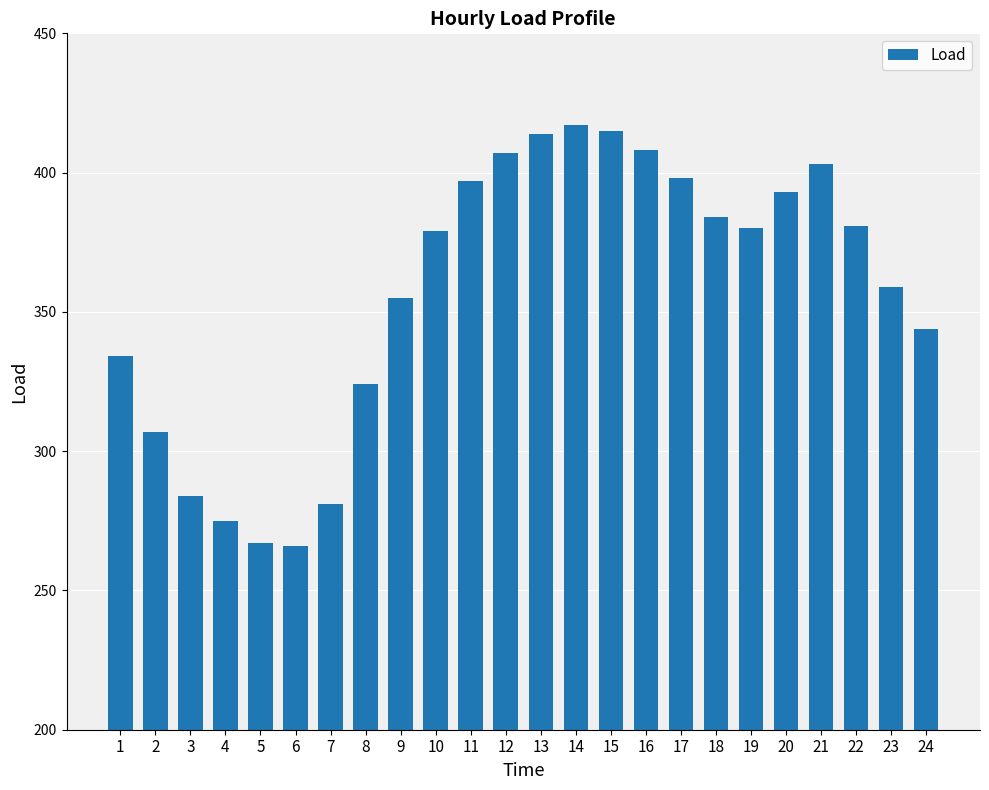

Count the number of categories in the chart.

24